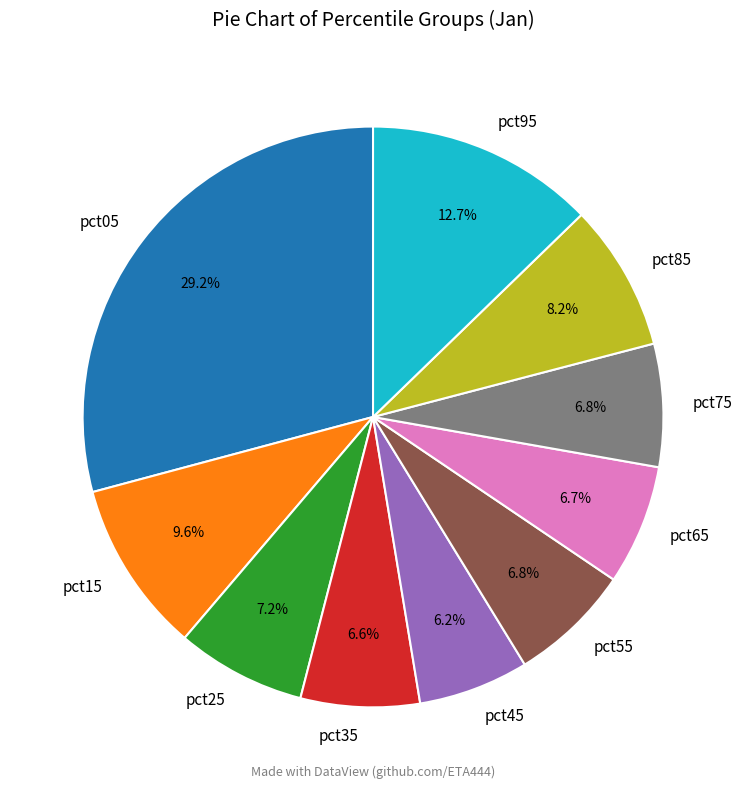

Combined, do pct65 and pct05 account for over 50%?

No